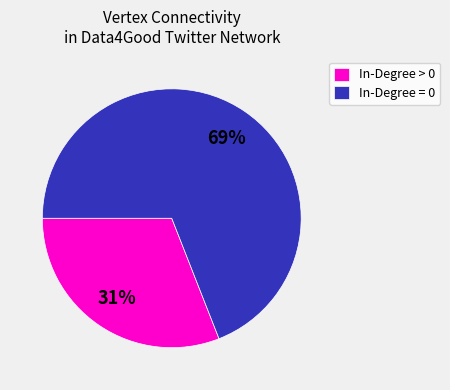

Count the number of slices in the pie.

2